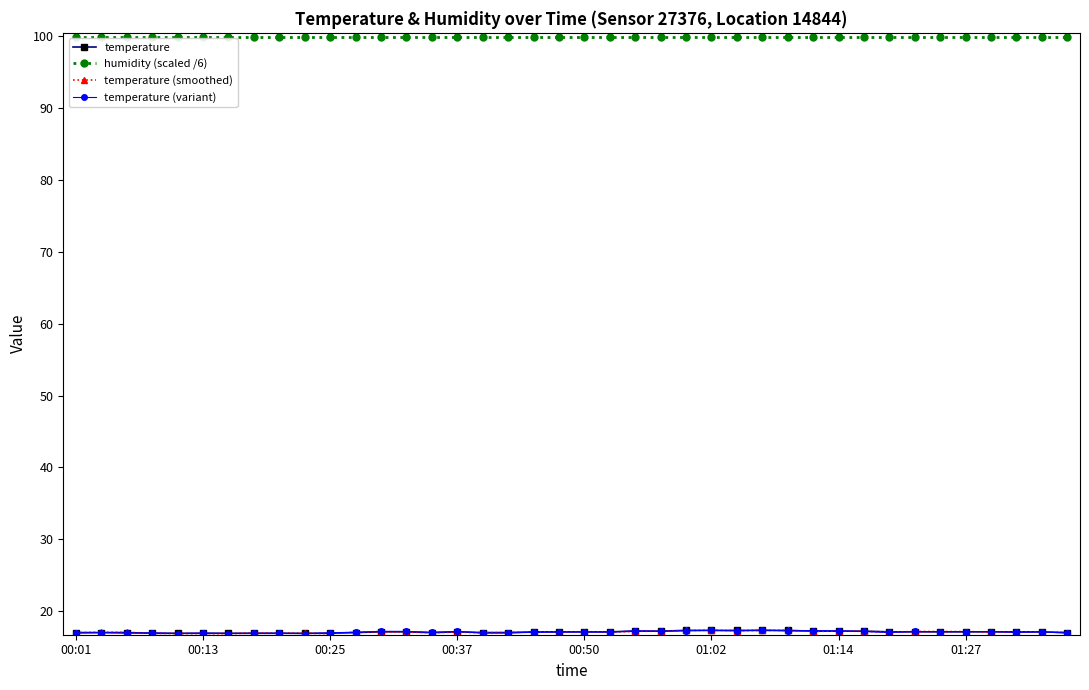

What is the minimum value for humidity (scaled /6)?

99.9